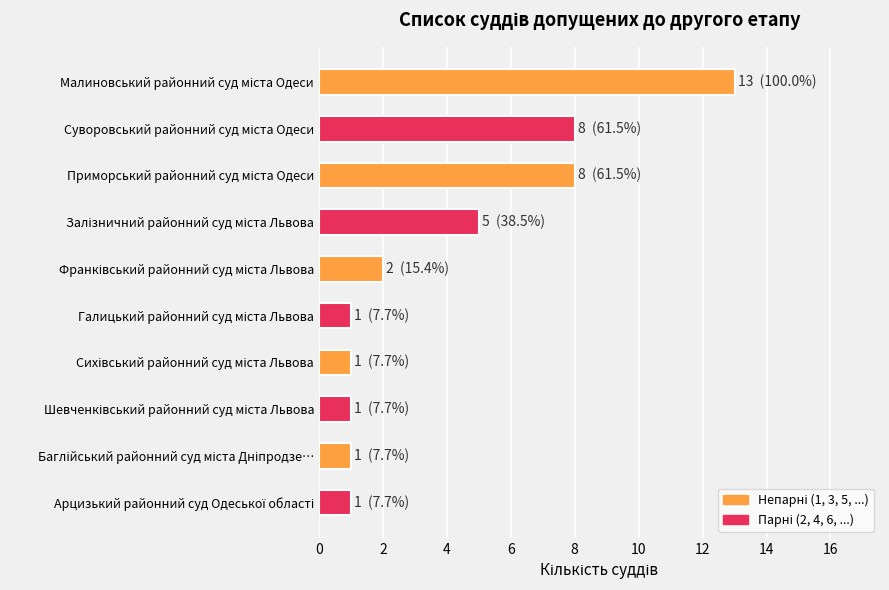

Reading bottom to top, transcribe all the data shown in this chart.

1	1	1	1	1	2	5	8	8	13